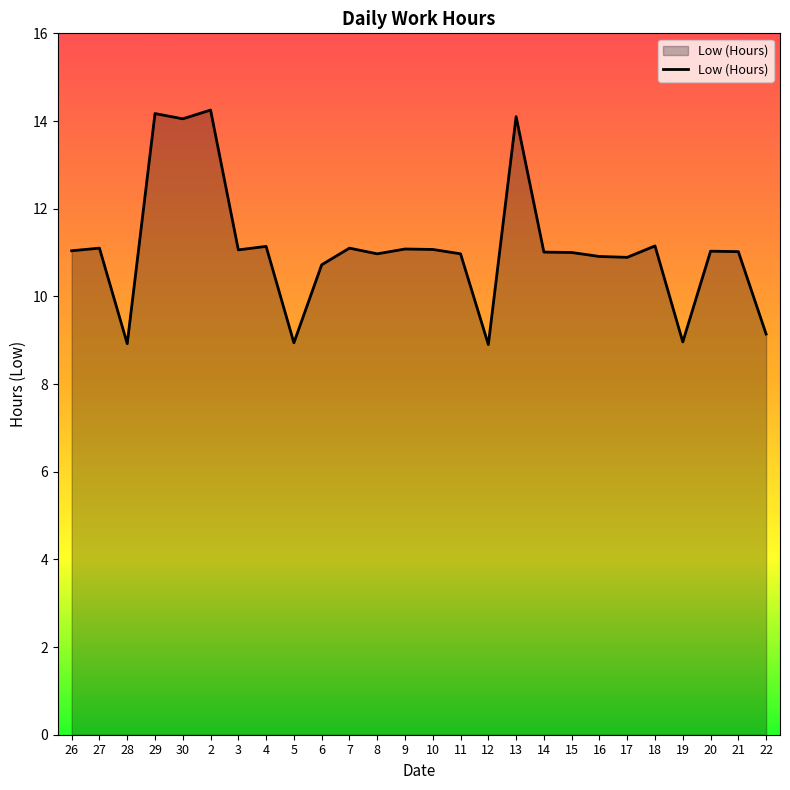

What is the difference between the values at 15 and 19?

2.0